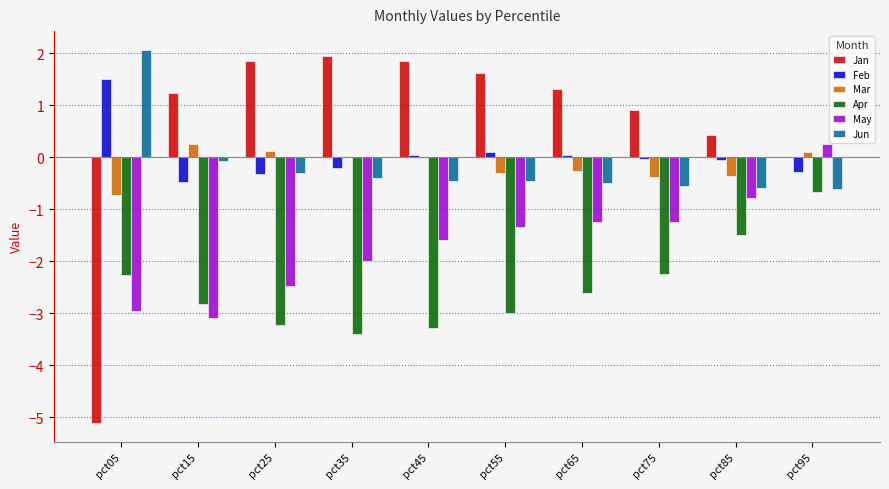

Between pct75 and pct95, which series saw the biggest shift?

Apr